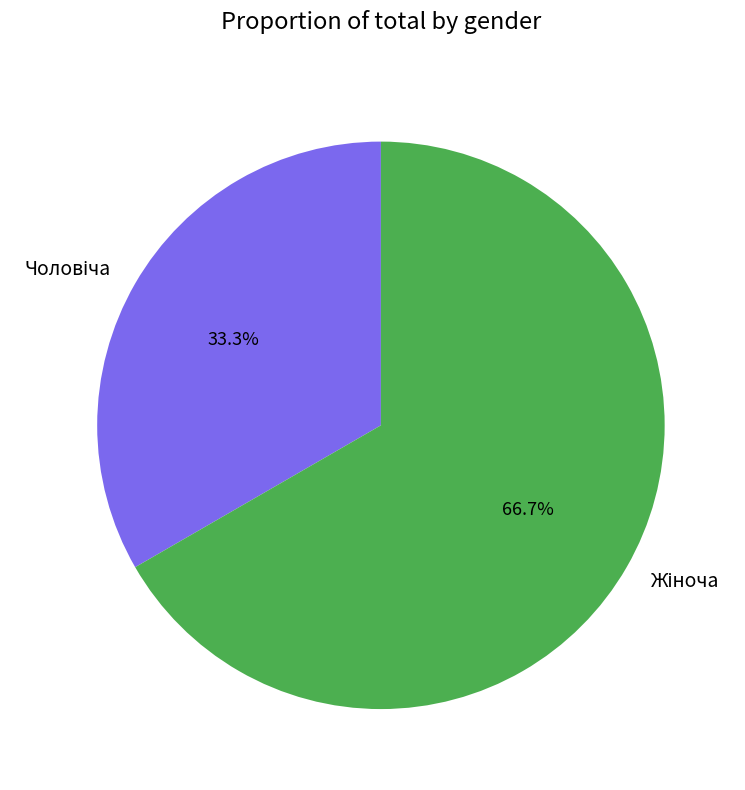

Is there any slice that represents more than half of the pie?

Yes